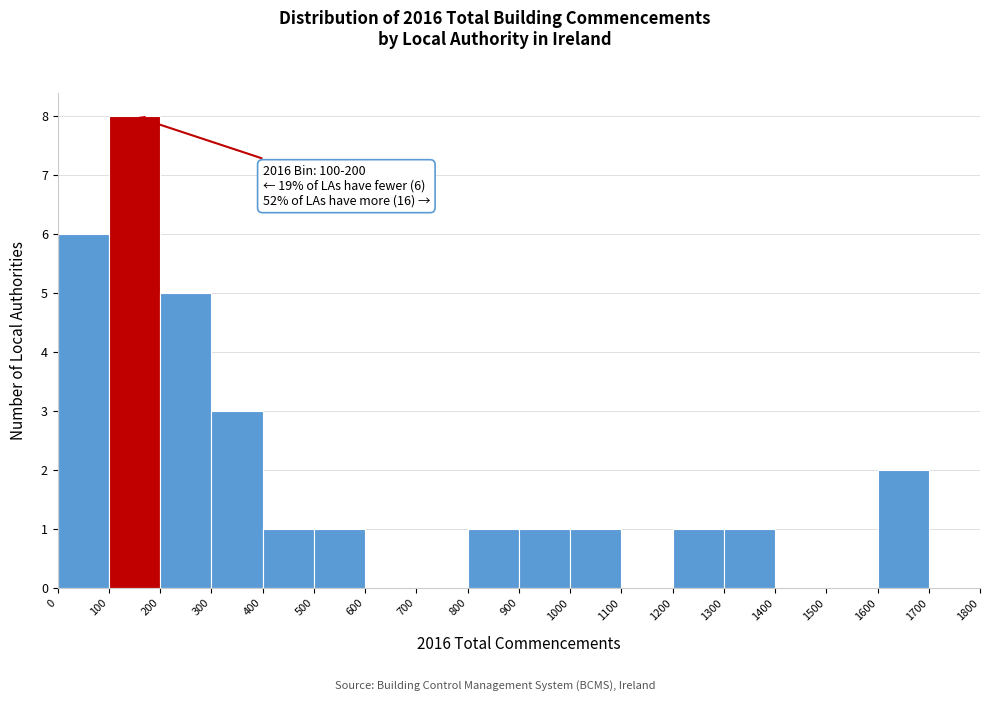

Which range on the x-axis has the tallest bar?

100 to 200